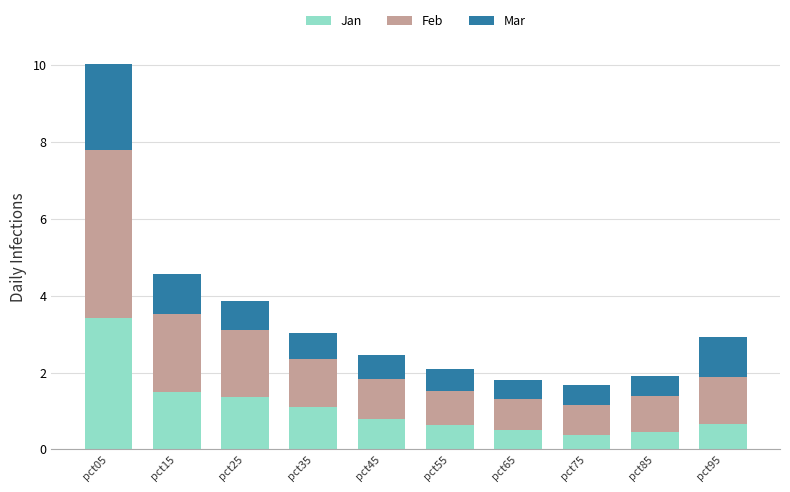

What is the sum of the Jan values at pct45 and pct75?

1.2